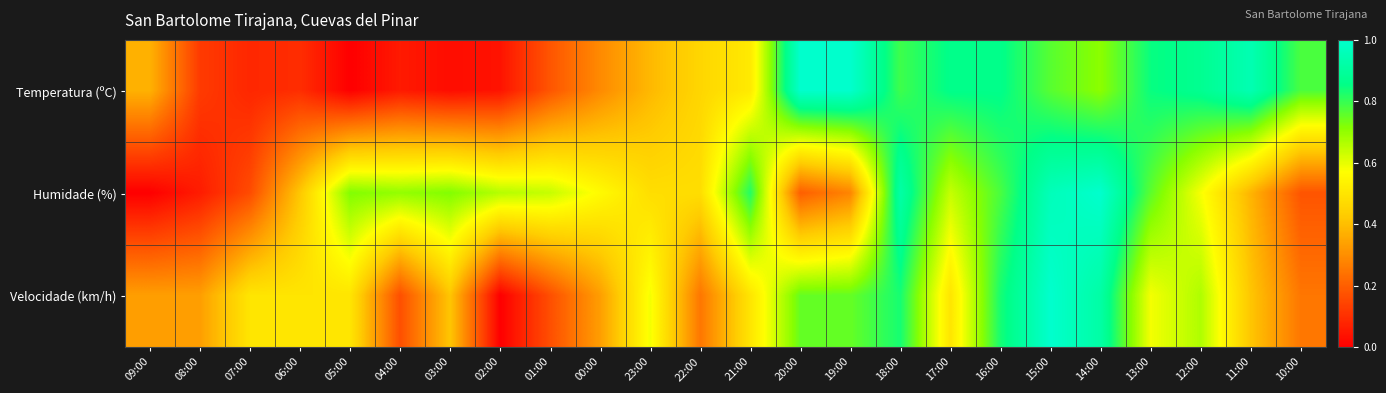

Reading left to right, what are all the values shown in this chart?

Temperatura (ºC): 09:00=0.4	08:00=0.1	07:00=0.1	06:00=0.1	05:00=0.0	04:00=0.1	03:00=0.0	02:00=0.0	01:00=0.2	00:00=0.3	23:00=0.4	22:00=0.5	21:00=0.5	20:00=1.0	19:00=1.0	18:00=0.8	17:00=0.9	16:00=0.9	15:00=0.8	14:00=0.7	13:00=0.8	12:00=0.9	11:00=0.9	10:00=0.8
Humidade (%): 09:00=0.0	08:00=0.1	07:00=0.2	06:00=0.4	05:00=0.7	04:00=0.7	03:00=0.7	02:00=0.7	01:00=0.6	00:00=0.6	23:00=0.5	22:00=0.5	21:00=0.8	20:00=0.2	19:00=0.3	18:00=0.9	17:00=0.6	16:00=0.8	15:00=1.0	14:00=1.0	13:00=0.8	12:00=0.6	11:00=0.4	10:00=0.2
Velocidade (km/h): 09:00=0.3	08:00=0.3	07:00=0.5	06:00=0.5	05:00=0.5	04:00=0.2	03:00=0.4	02:00=0.0	01:00=0.2	00:00=0.3	23:00=0.6	22:00=0.2	21:00=0.5	20:00=0.8	19:00=0.8	18:00=0.8	17:00=0.5	16:00=0.8	15:00=1.0	14:00=0.9	13:00=0.6	12:00=0.7	11:00=0.4	10:00=0.2